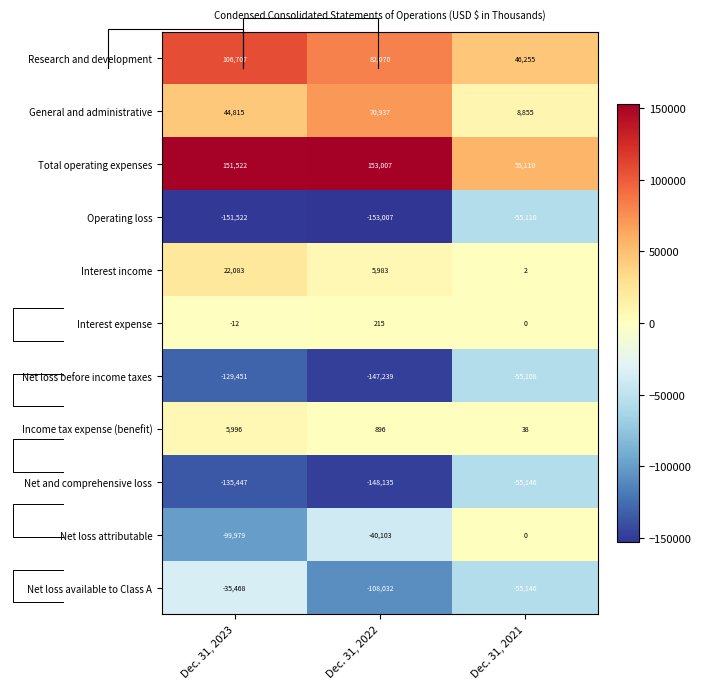

Rank the categories by Interest expense value from lowest to highest.

Dec. 31, 2023, Dec. 31, 2021, Dec. 31, 2022